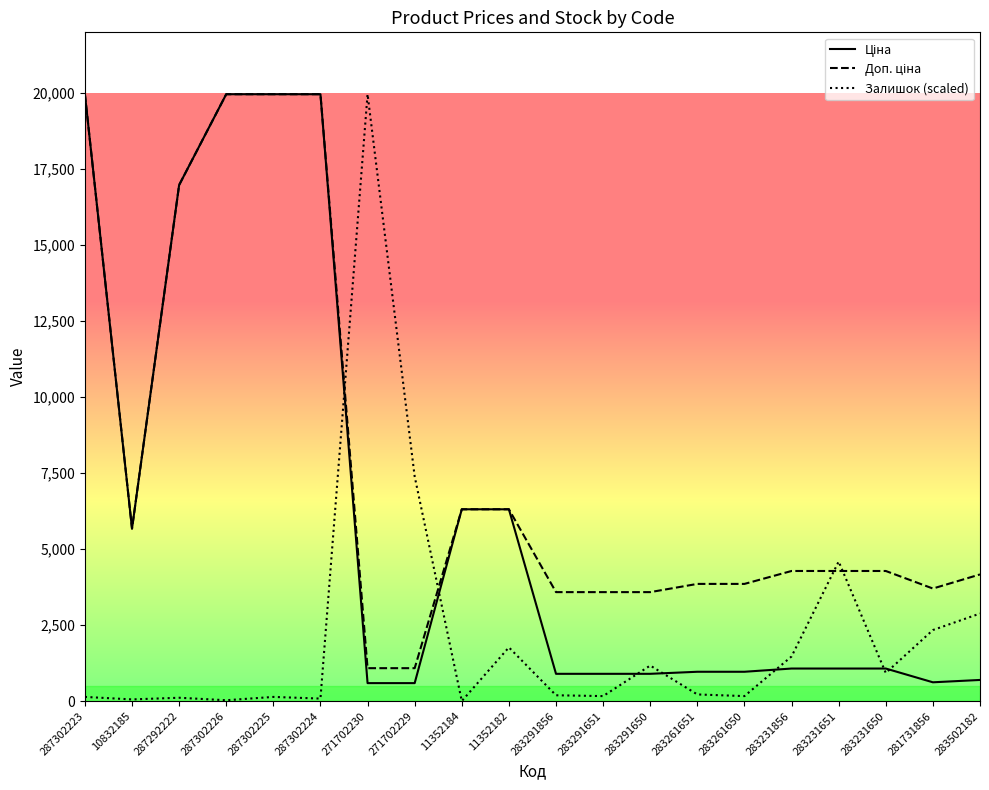

The Залишок (scaled) series shows 108.6 at 287292222. True or false?

True